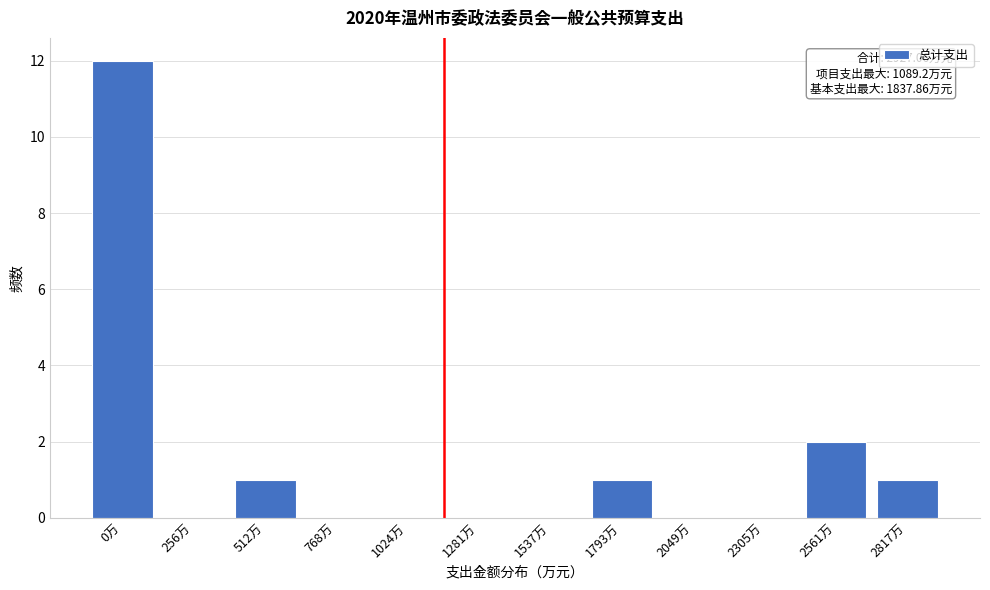

Reading left to right, what are all the values shown in this chart?

0万=12	256万=0	512万=1	768万=0	1024万=0	1281万=0	1537万=0	1793万=1	2049万=0	2305万=0	2561万=2	2817万=1